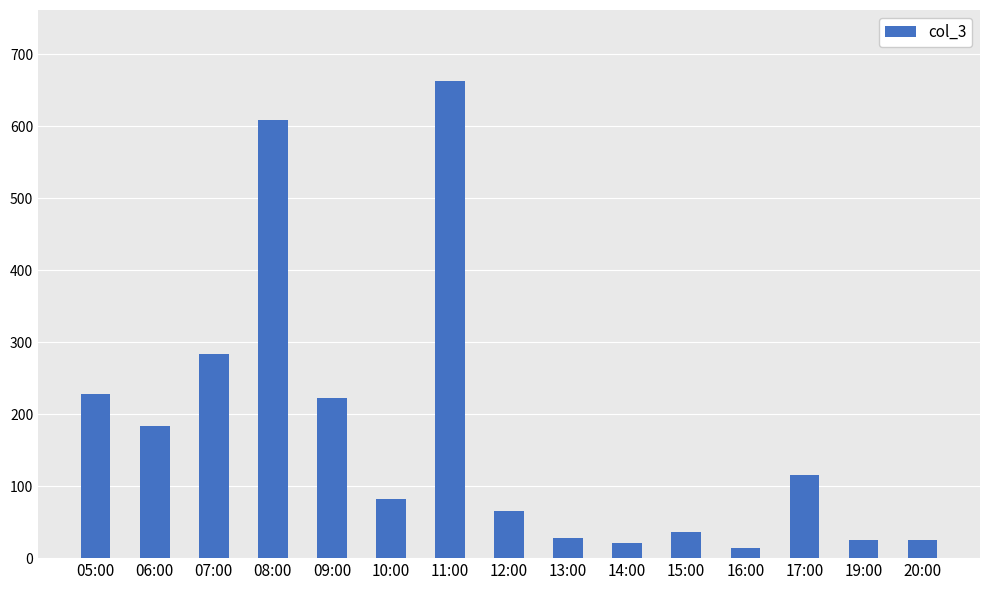

At which category does the chart reach its minimum across all series?

16:00